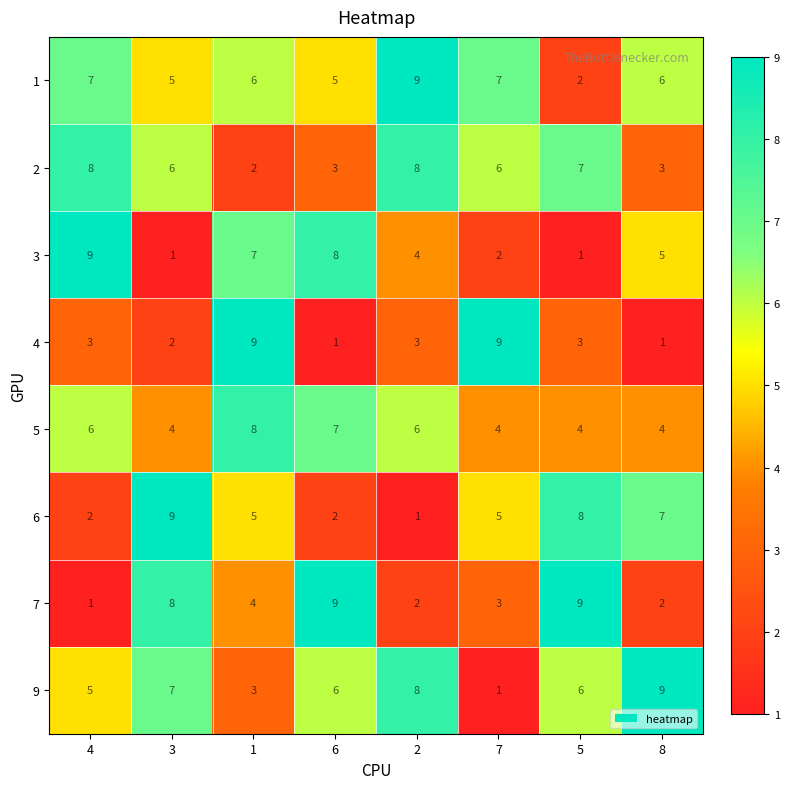

What is the difference between the second highest and minimum values in the 3 series?

7